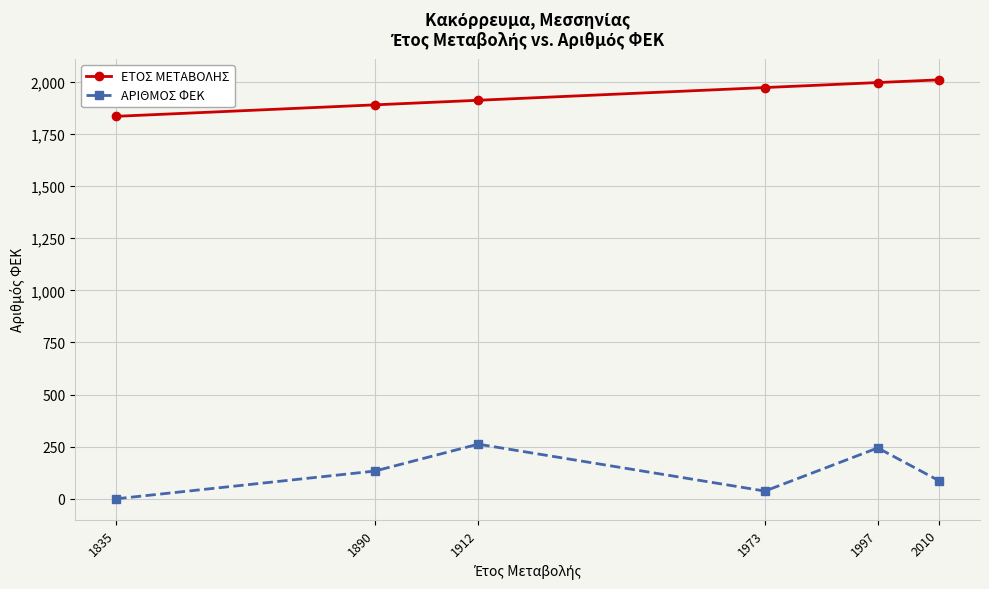

How many values in ΑΡΙΘΜΟΣ ΦΕΚ are above zero?

5